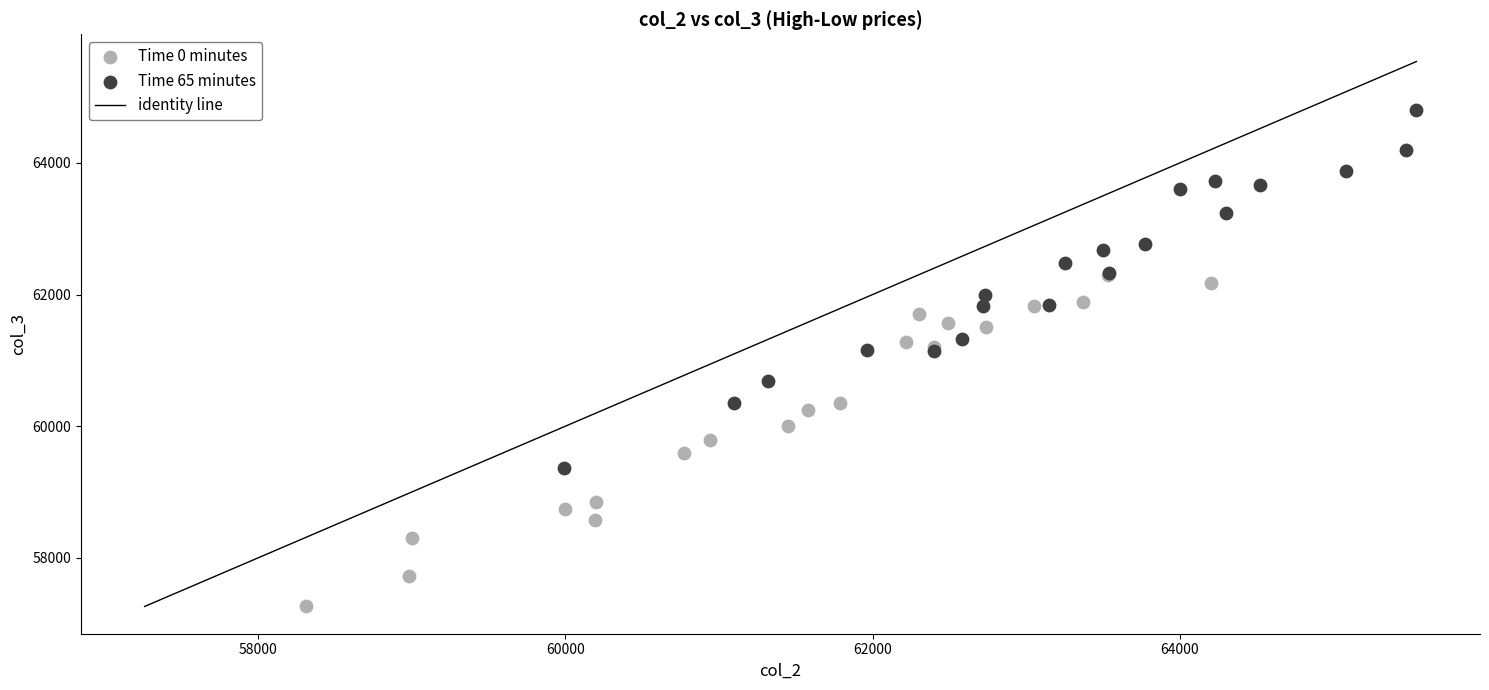

Which series has the largest Y range (max minus min)?

Time 65 minutes